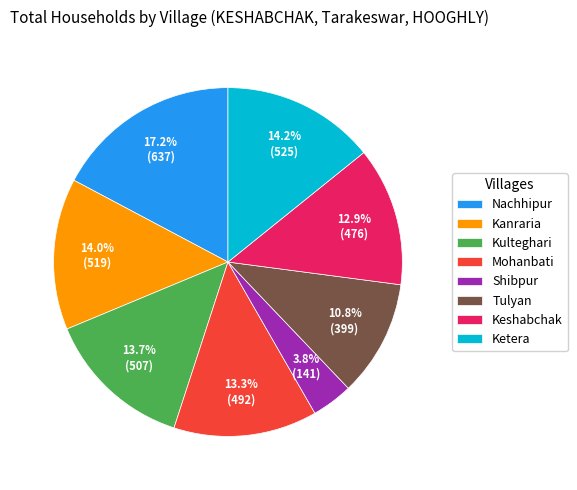

What percentage is the Nachhipur slice, to the nearest percent?

17%